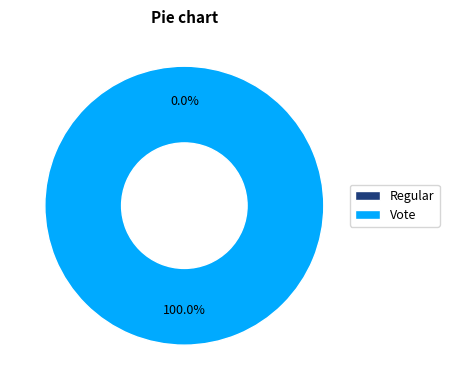

To the nearest percent, what percentage of the pie is Vote?

100%